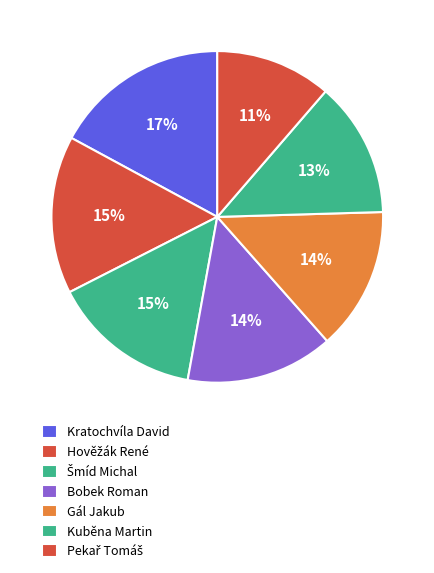

Does Gál Jakub represent more than half of the total?

No